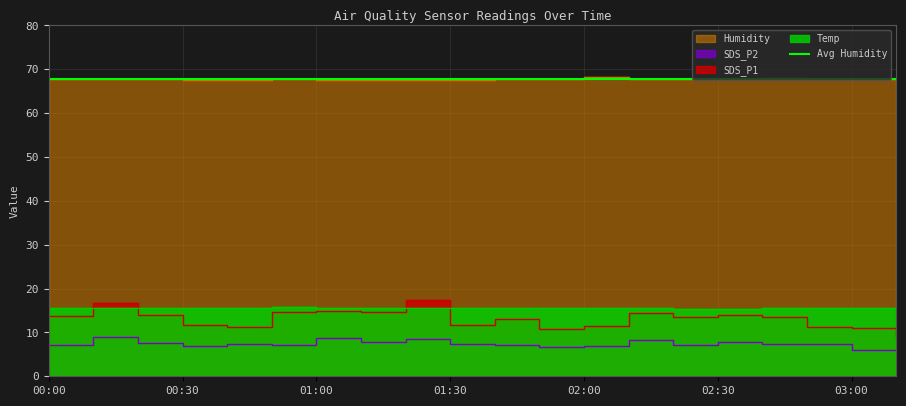

Does the chart display data point markers on the line(s)?

No